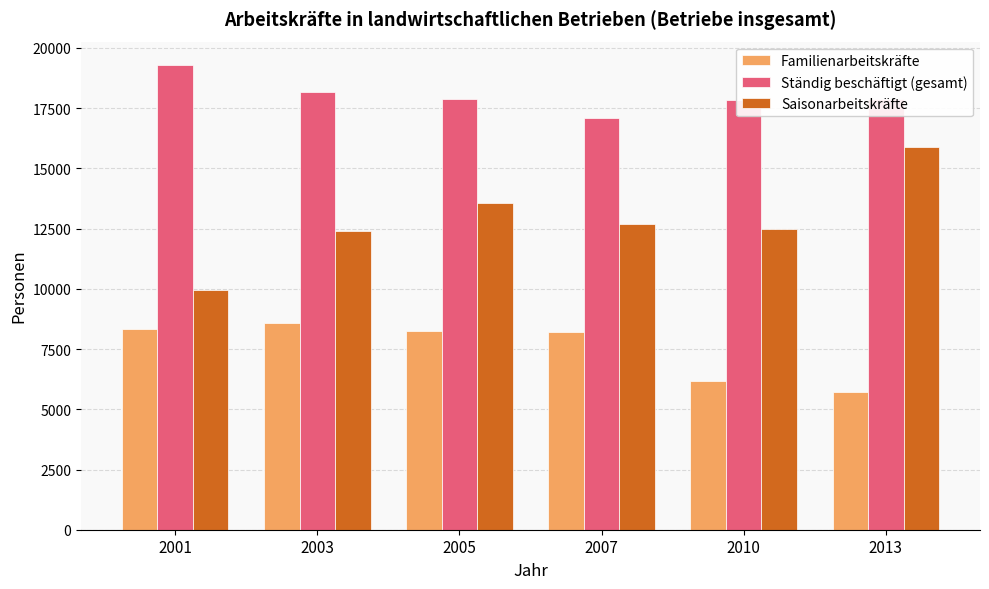

The Familienarbeitskräfte series shows 8235 at 2005. True or false?

True